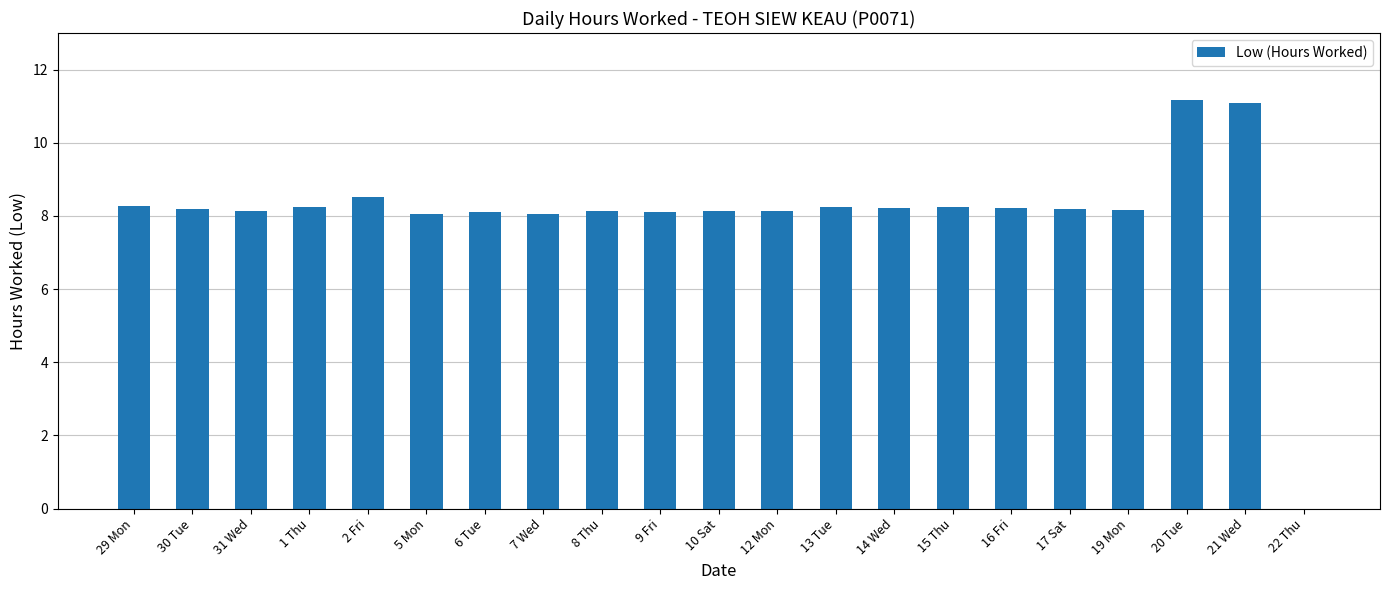

What is the greatest value displayed?

11.2